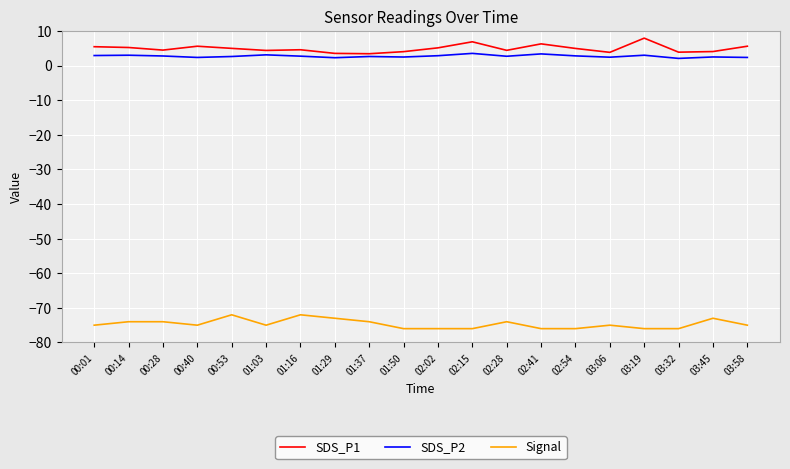

Does the chart display data point markers on the line(s)?

No